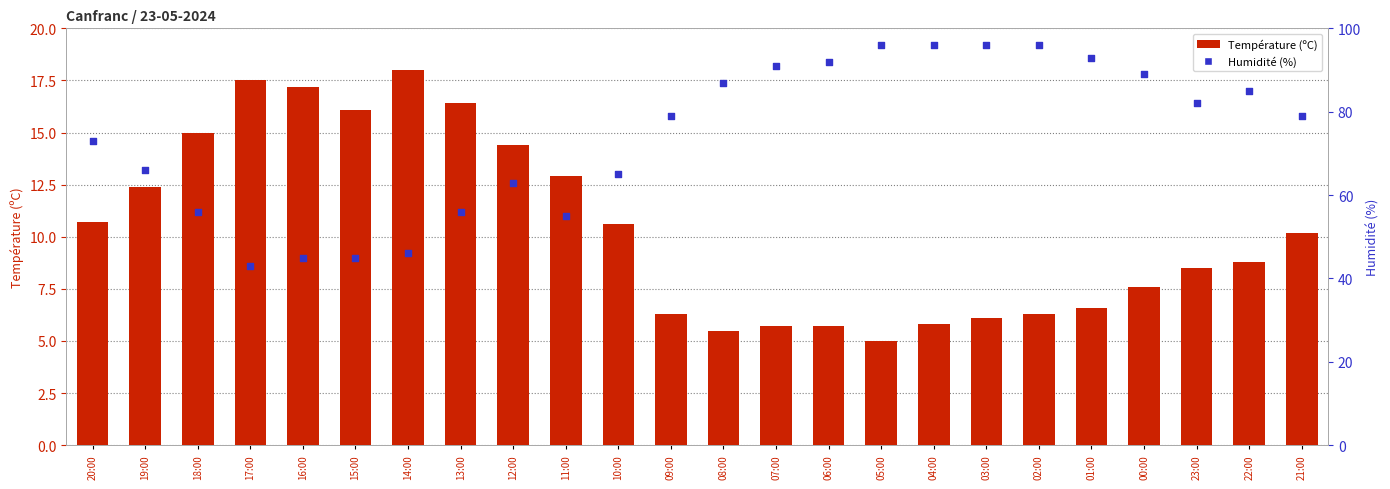

Which series reaches the minimum Y coordinate?

Température (ºC)